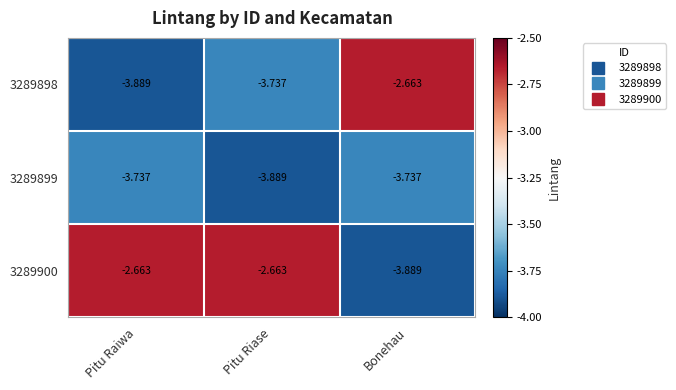

Rank the categories by 3289898 value from highest to lowest.

Bonehau, Pitu Riase, Pitu Raiwa